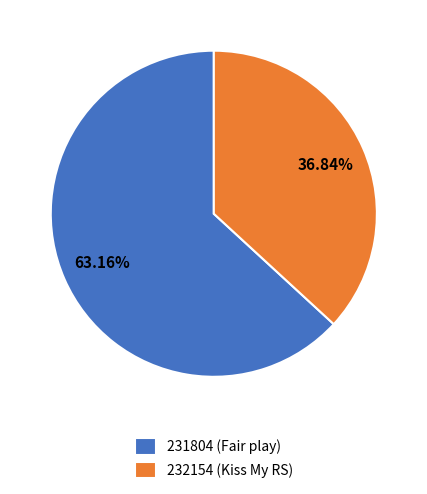

How many slices are in this pie chart?

2